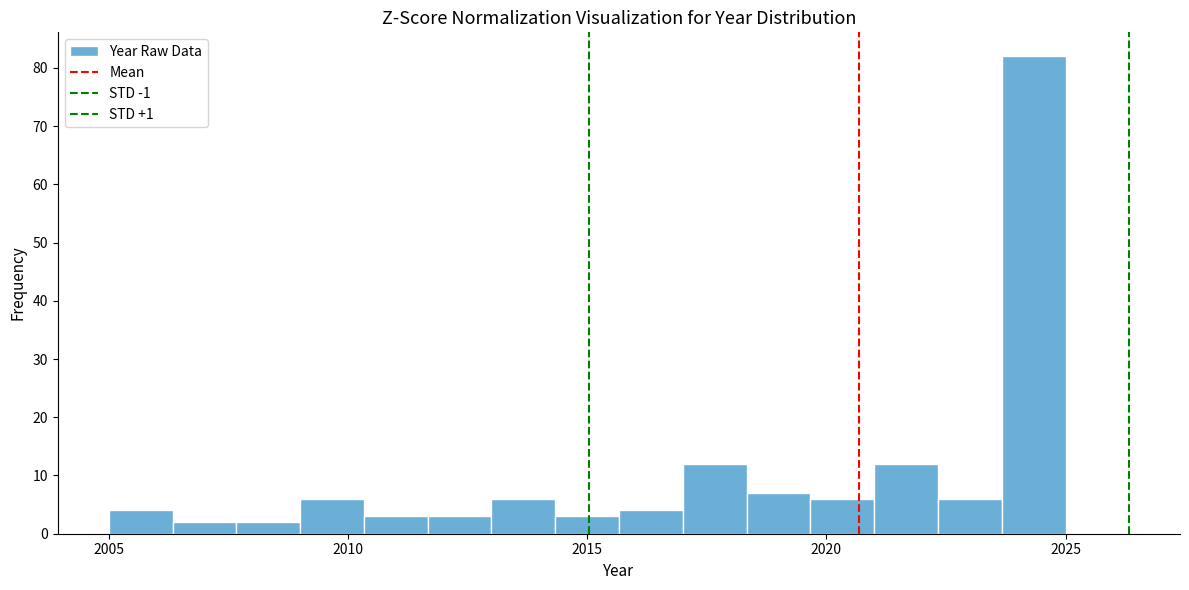

Read against the x-axis, roughly where is the centre of the tallest bar?

2024.5